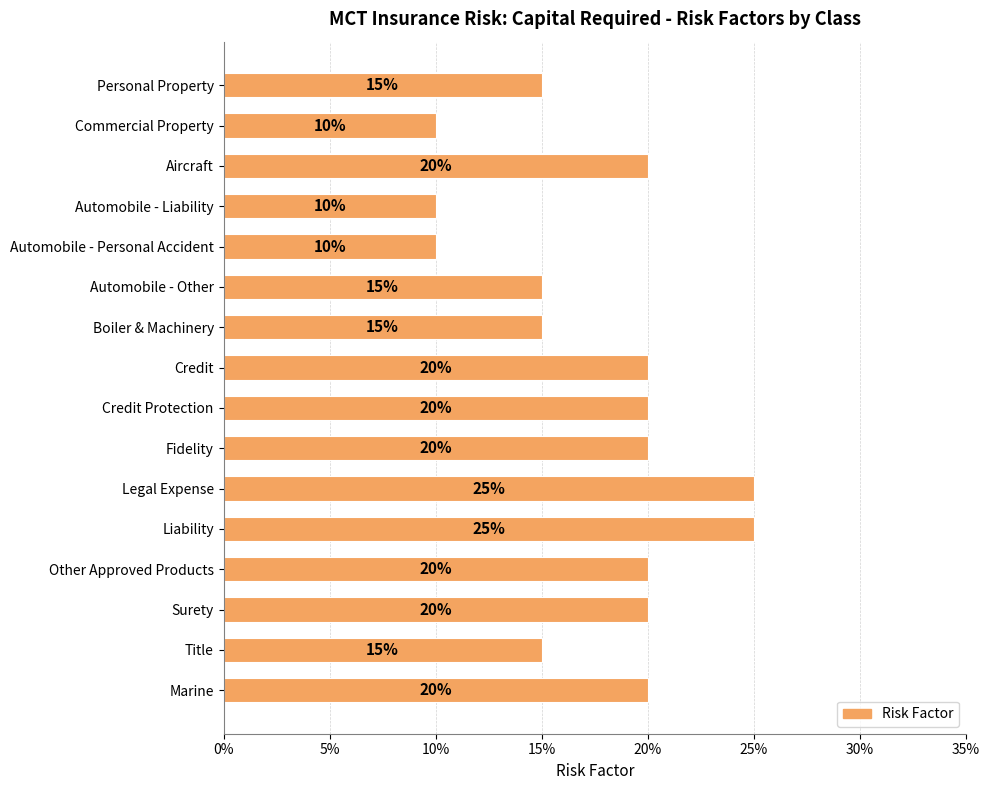

What is the smallest value displayed?

0.1